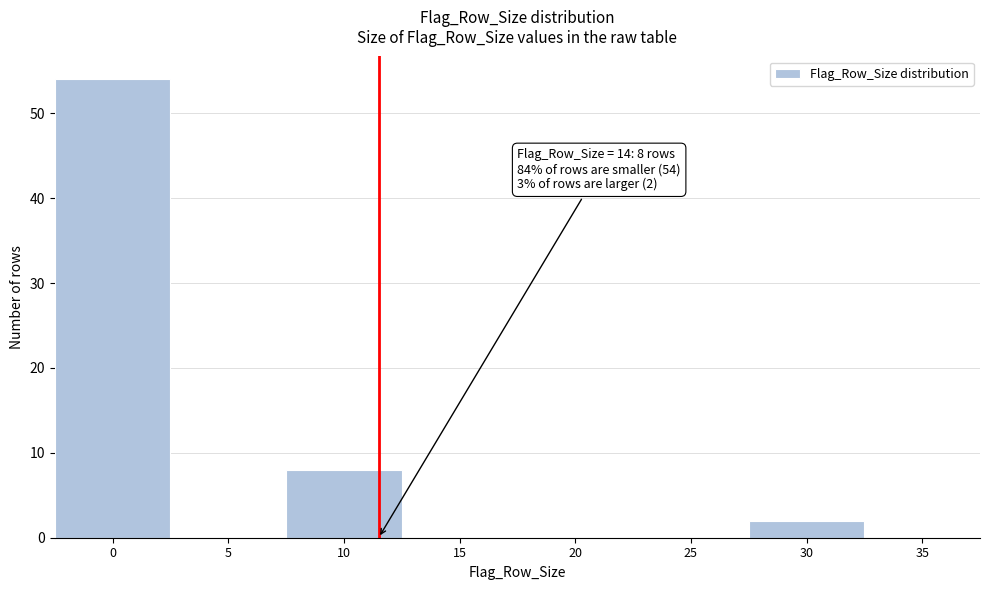

Reading left to right, list all the values displayed in this chart.

0=54	5=0	10=8	15=0	20=0	25=0	30=2	35=0